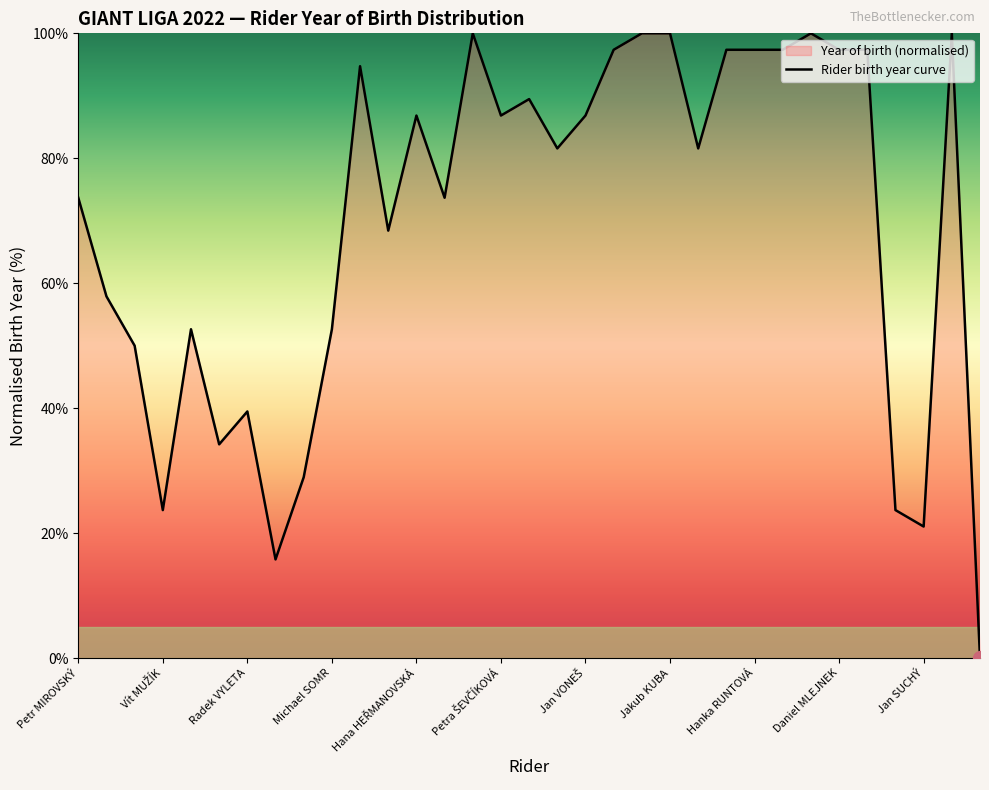

The value at Michael SOMR is 52.6. True or false?

True